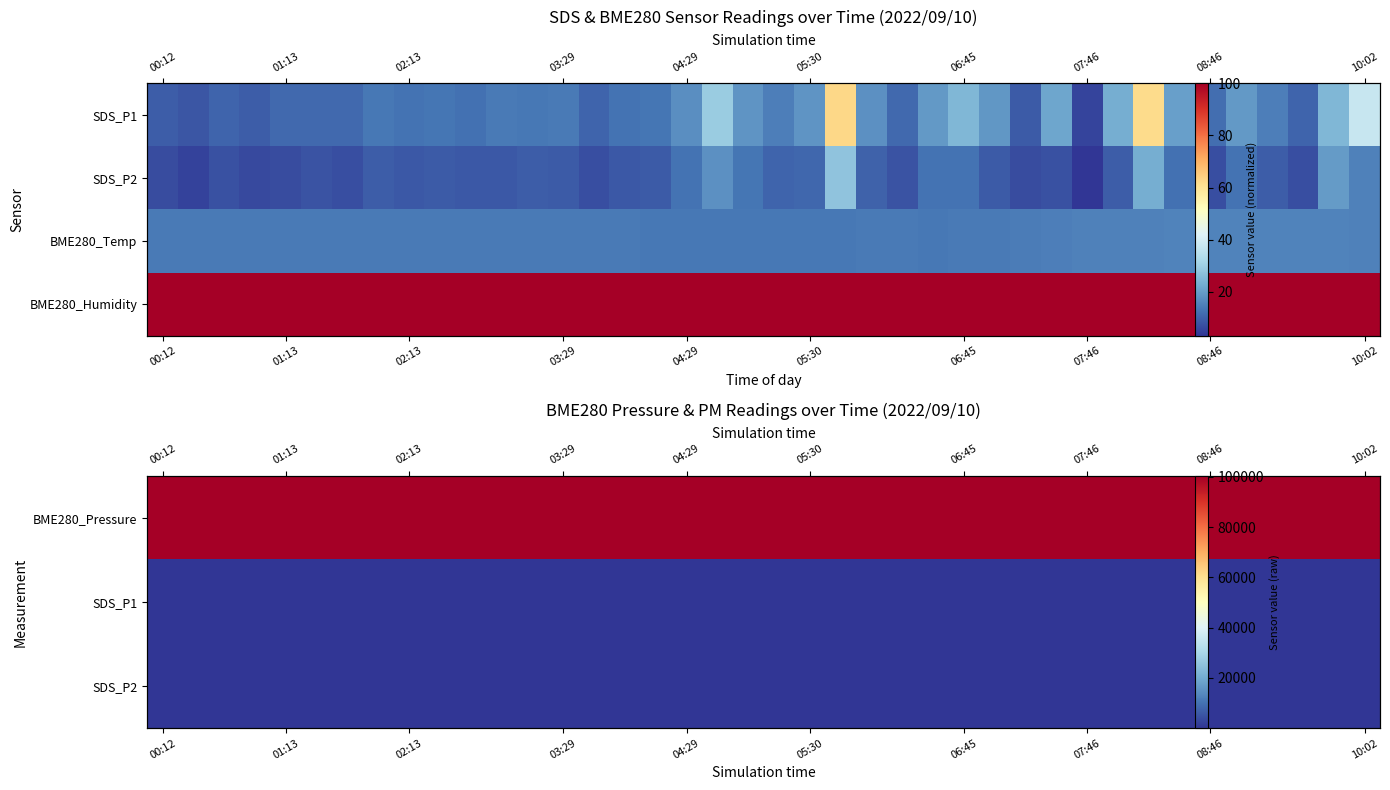

At which label does BME280_Pressure first exceed 100281?

00:12